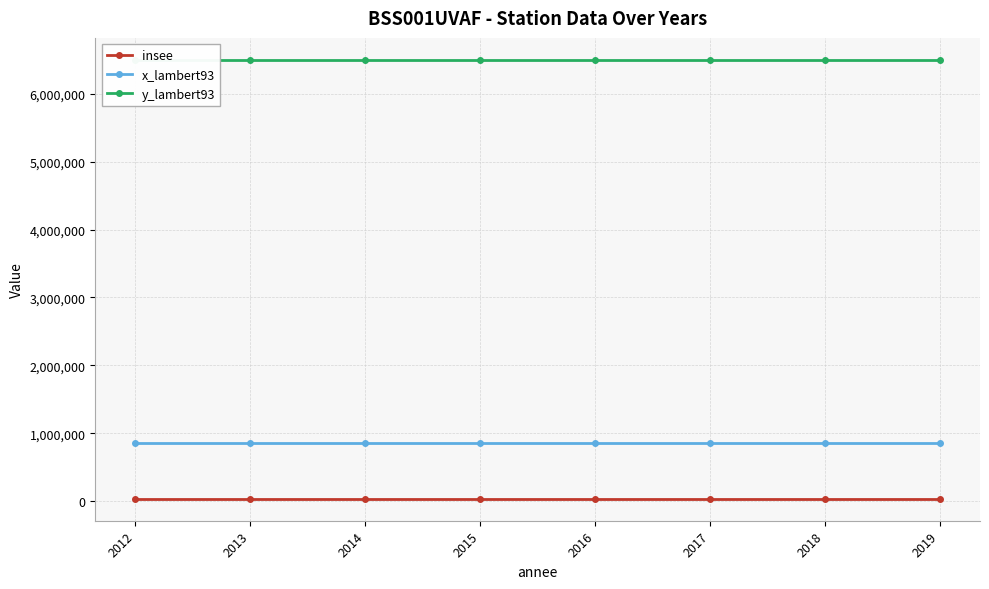

Does the chart display data point markers on the line(s)?

Yes